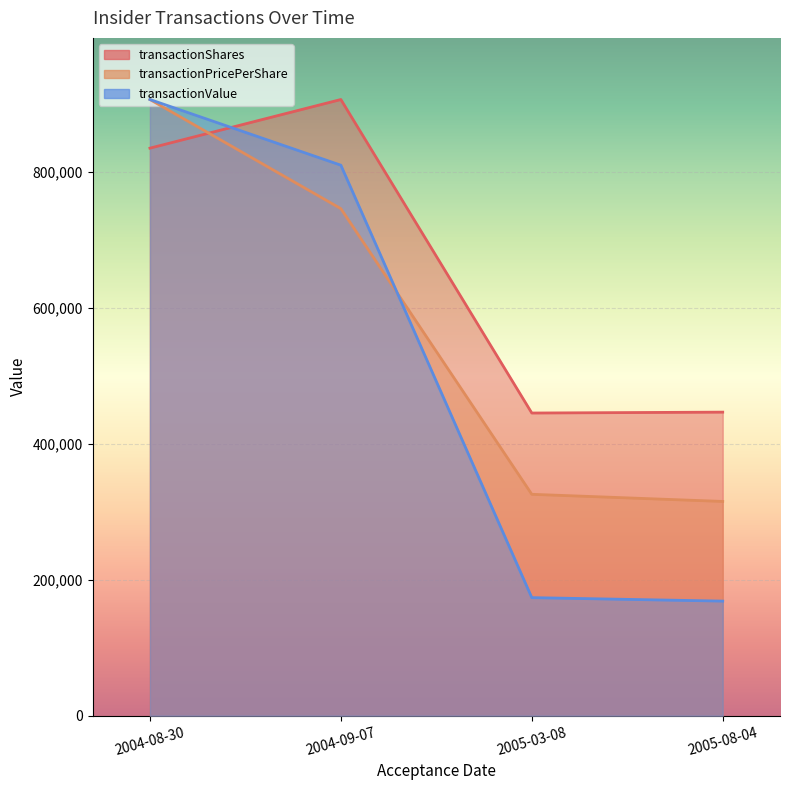

True or false: transactionShares and transactionValue cross at least once.

True